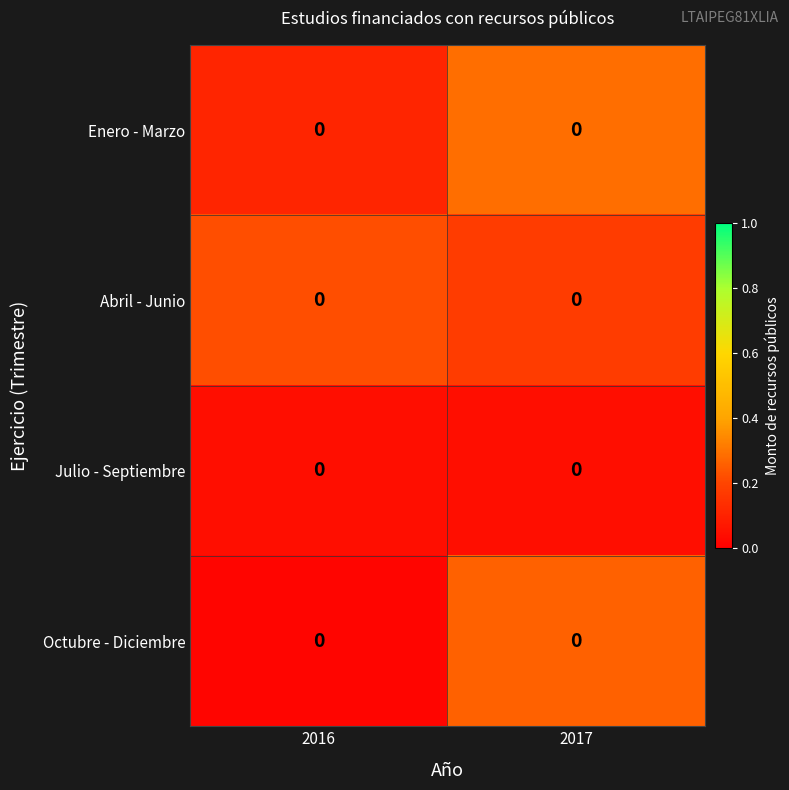

Rank the series by their maximum value, from highest to lowest.

Enero - Marzo, Octubre - Diciembre, Abril - Junio, Julio - Septiembre